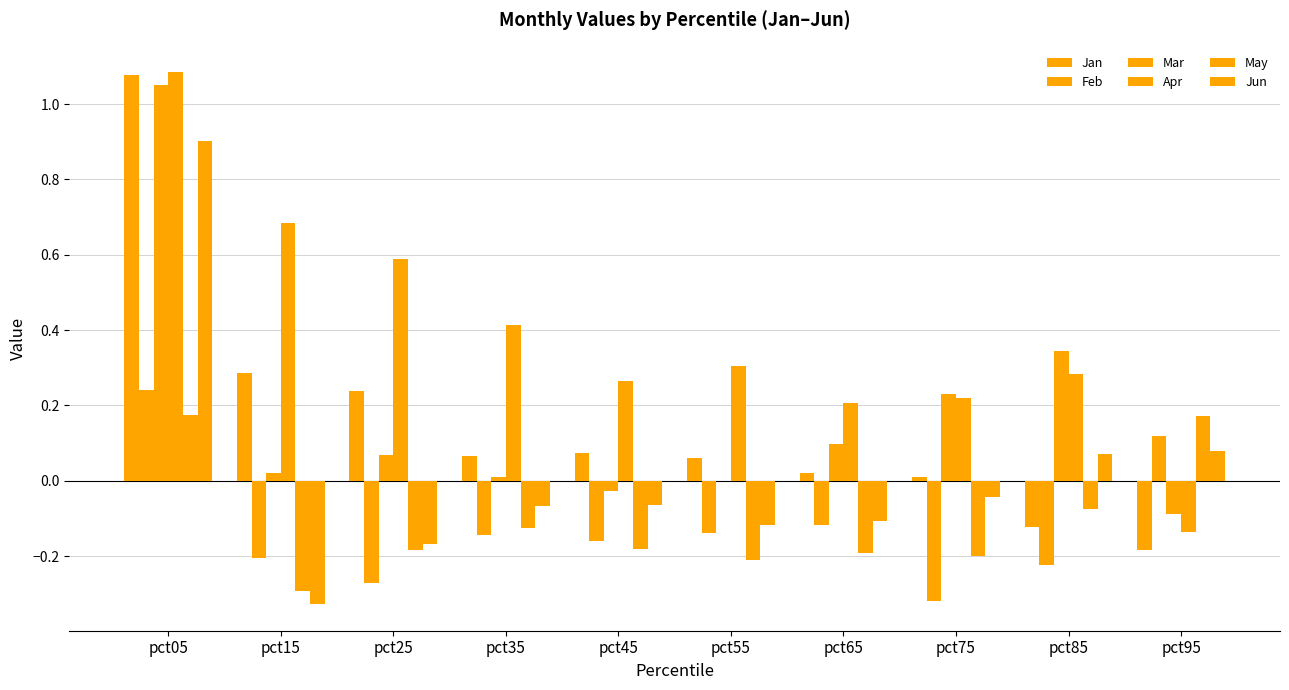

Is it true that Jun equals 0.1 at pct85?

True